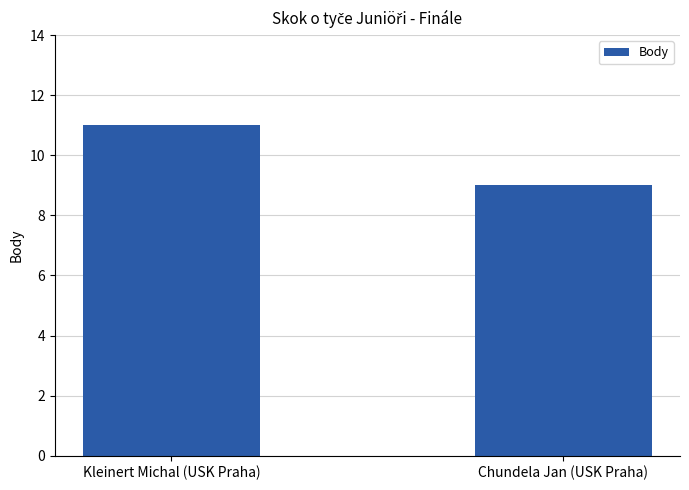

Rank the categories by value from lowest to highest.

Chundela Jan (USK Praha), Kleinert Michal (USK Praha)